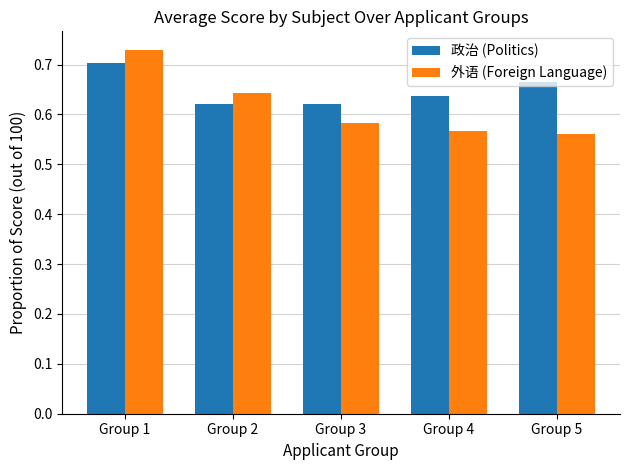

Count the 政治 (Politics) values in the range 0 to 1.

5